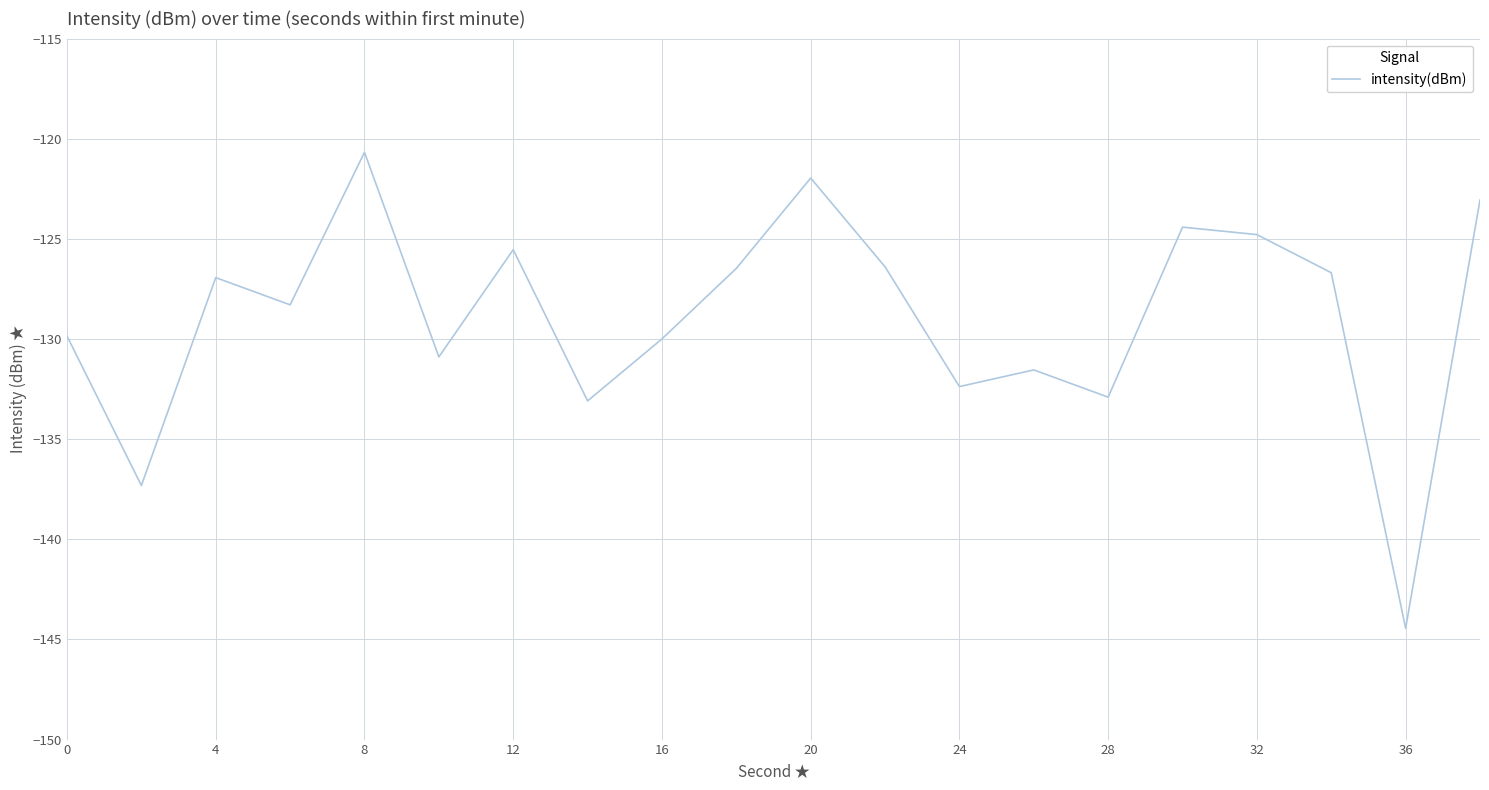

What is the greatest value displayed?

-120.7